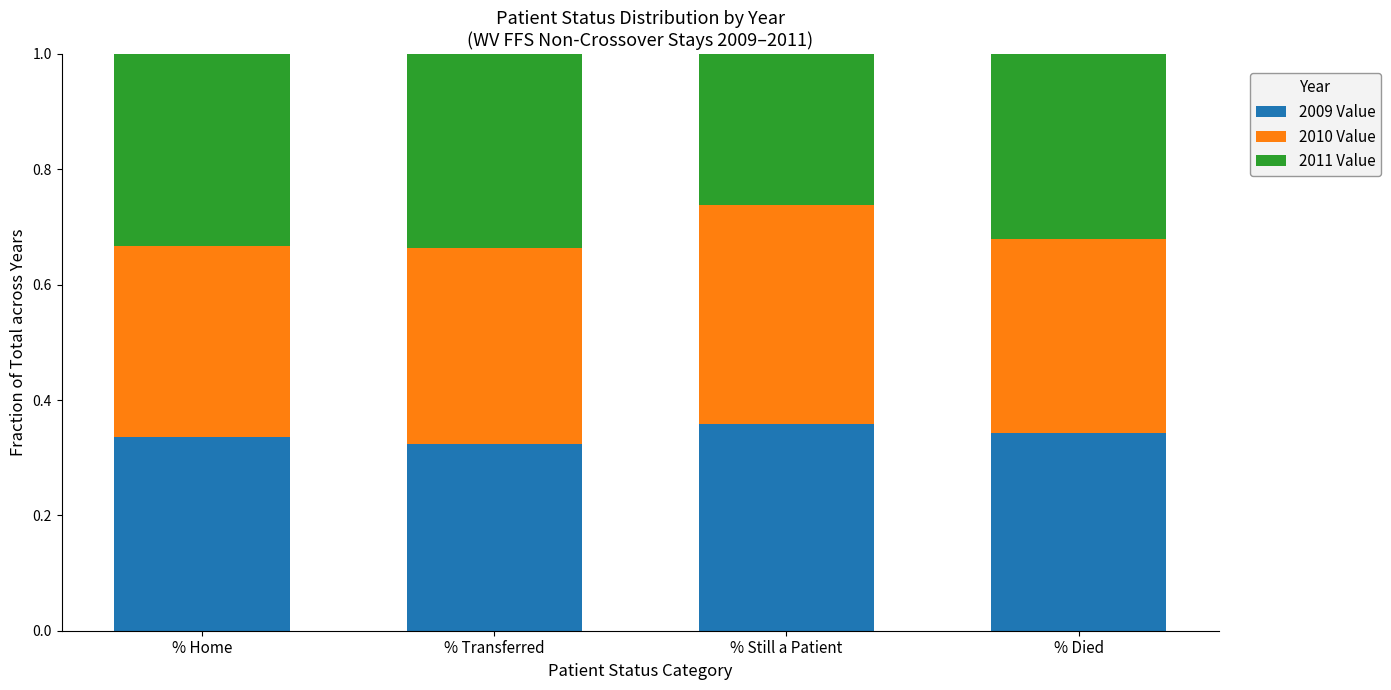

Does the chart contain any negative values?

No